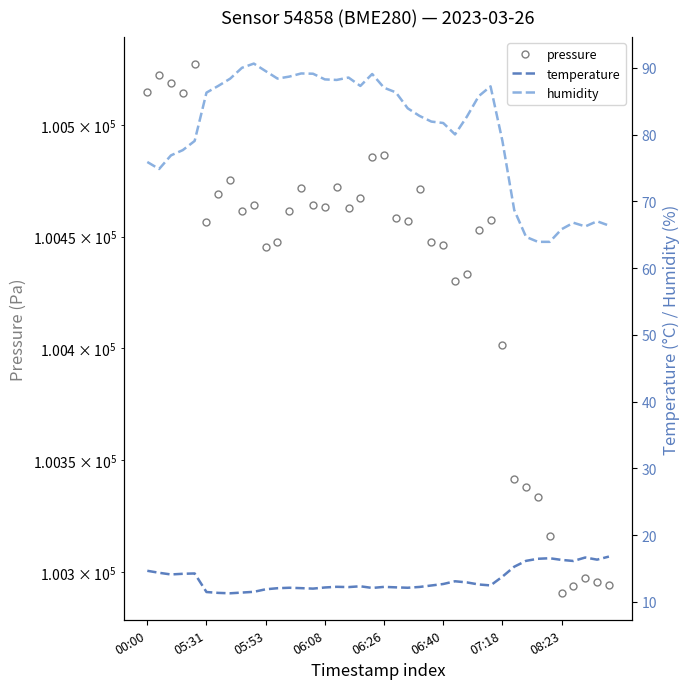

Reading left to right, what are all the values shown in this chart?

pressure: 100514.8	100522.4	100518.7	100514.4	100527.5	100456.6	100468.9	100475.4	100461.5	100464.3	100445.2	100447.8	100461.6	100471.7	100464.2	100463.1	100472.2	100462.7	100467.3	100485.8	100486.6	100458.5	100457.1	100471.5	100447.8	100446.4	100430.3	100433.3	100453.1	100457.5	100401.6	100341.4	100338.1	100333.7	100316.1	100290.4	100293.5	100297.2	100295.4	100294.3
temperature: 14.7	14.4	14.1	14.2	14.3	11.5	11.4	11.3	11.4	11.5	11.9	12.1	12.1	12.1	12.0	12.2	12.3	12.2	12.3	12.1	12.3	12.2	12.1	12.2	12.5	12.7	13.1	12.9	12.6	12.5	13.8	15.3	16.2	16.5	16.6	16.3	16.1	16.7	16.3	16.8
humidity: 75.9	74.8	76.9	77.7	79.0	86.3	87.3	88.4	90.0	90.6	89.5	88.4	88.7	89.2	89.1	88.3	88.2	88.5	87.3	89.1	87.0	86.3	83.9	82.8	82.0	81.7	80.0	82.7	85.8	87.2	79.1	68.7	64.7	63.9	63.9	65.8	66.8	66.2	67.0	66.4